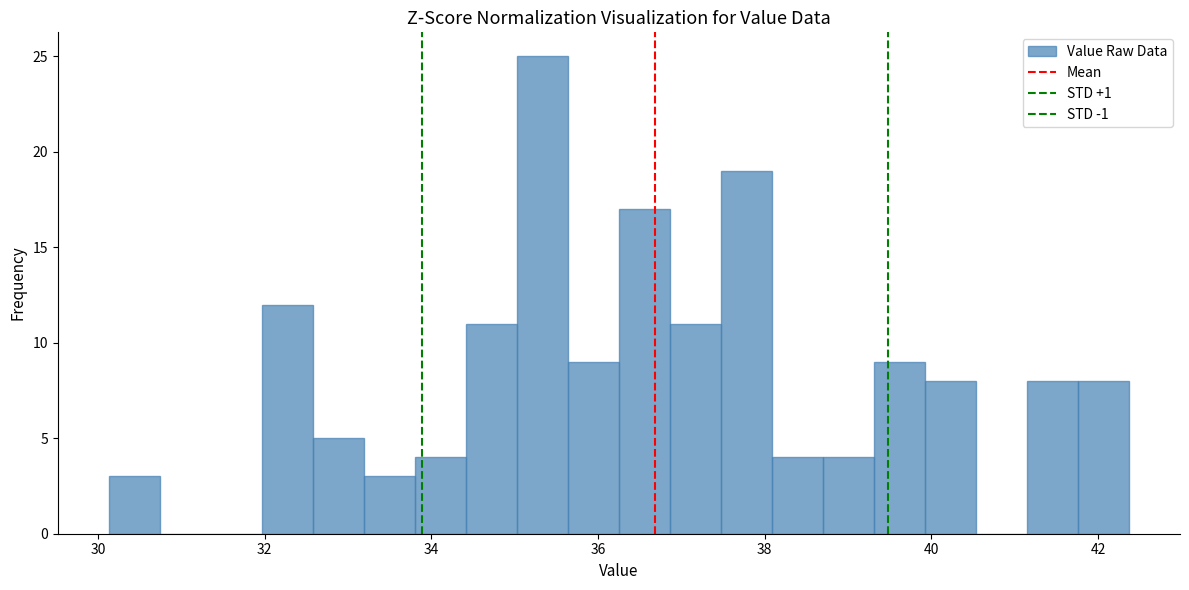

Read against the x-axis, roughly where is the centre of the tallest bar?

35.4